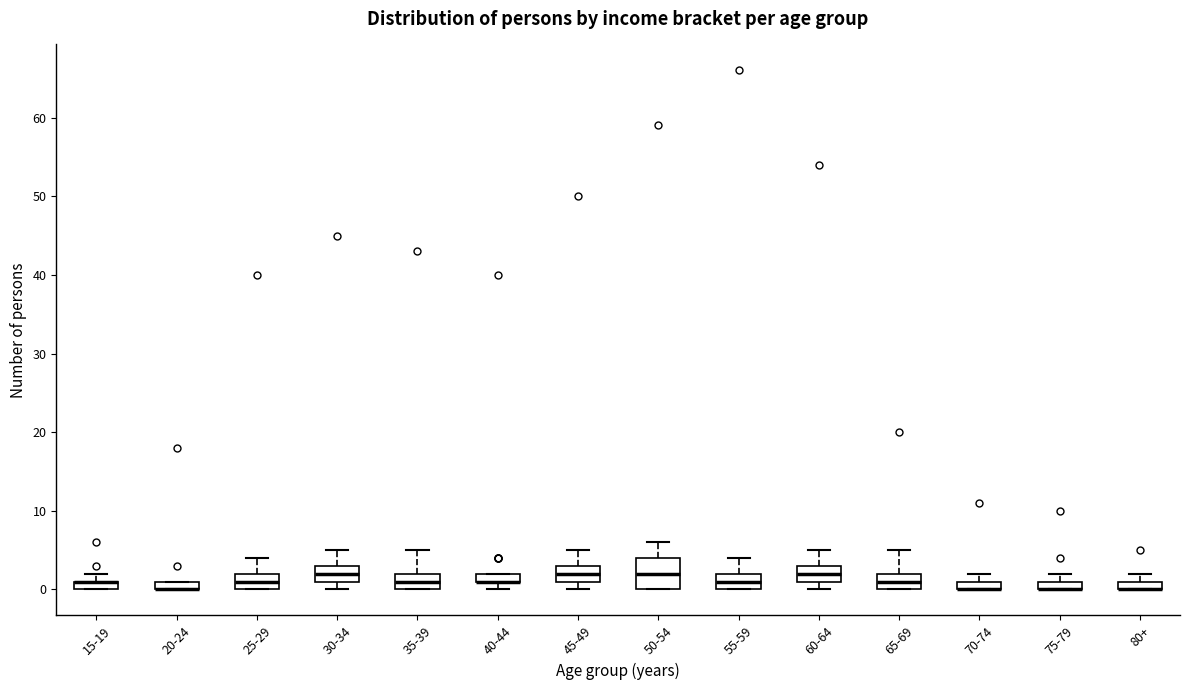

Where is the lower edge of the box for 15-19 on the y-axis? The values are not printed on the chart, so give them approximately, as read against the axis.

0